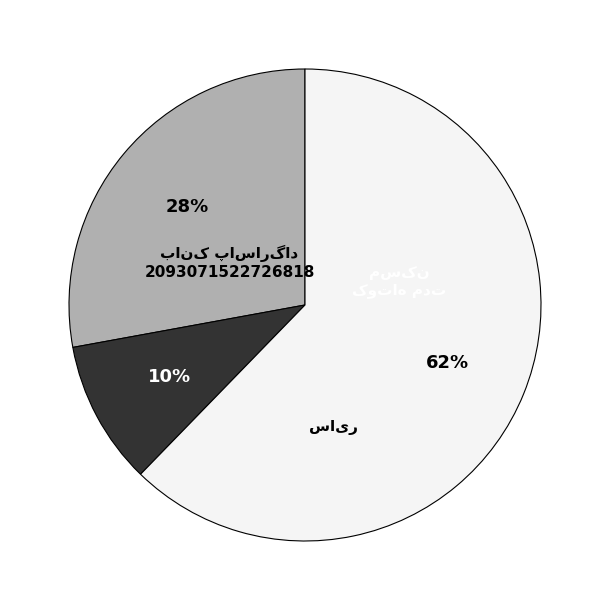

Count the number of slices in the pie.

3